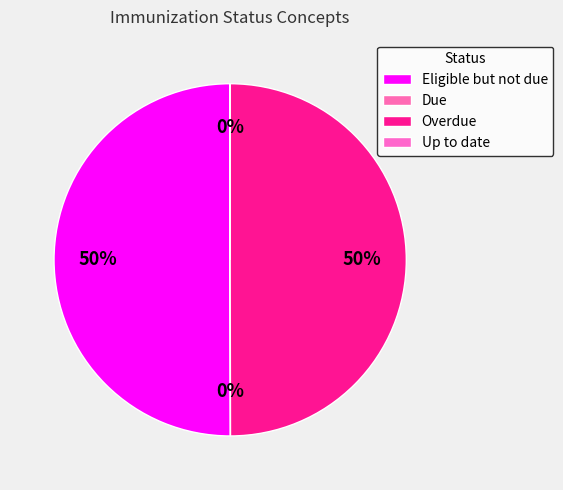

How many slices are in this pie chart?

4